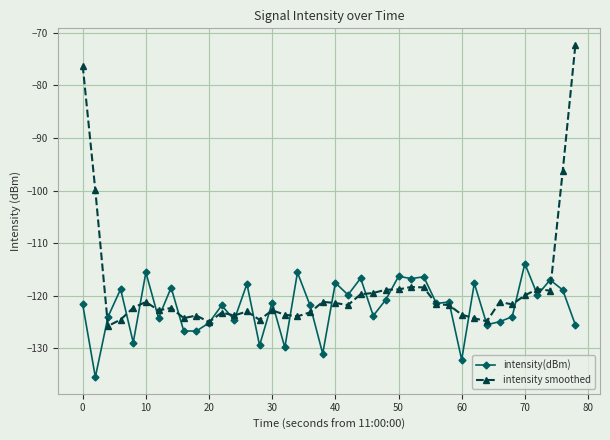

Which series has the largest total across all categories?

intensity smoothed